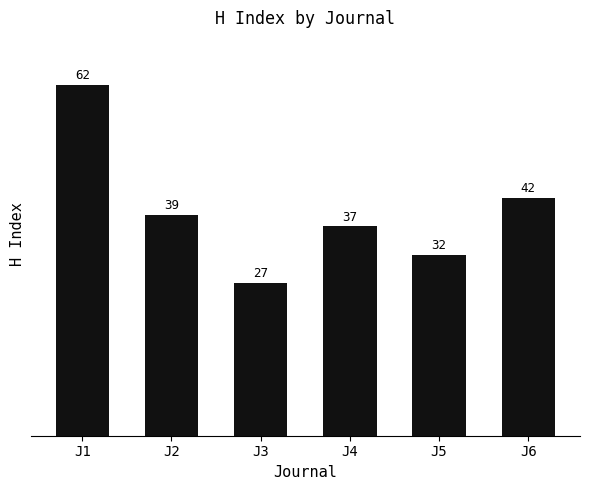

How many categories are shown in the chart?

6